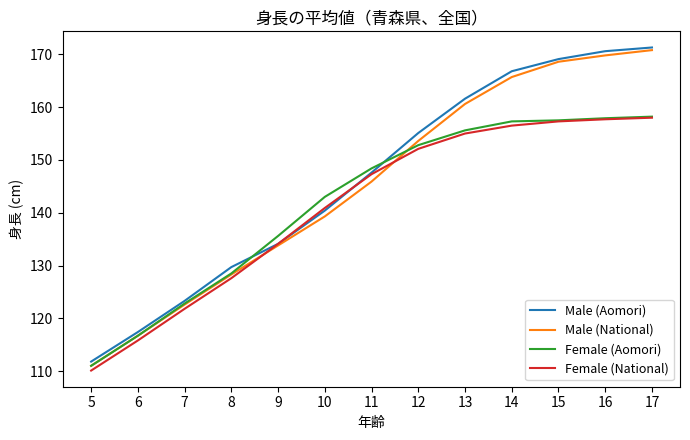

What is the difference between the highest and lowest values at 7?

1.5